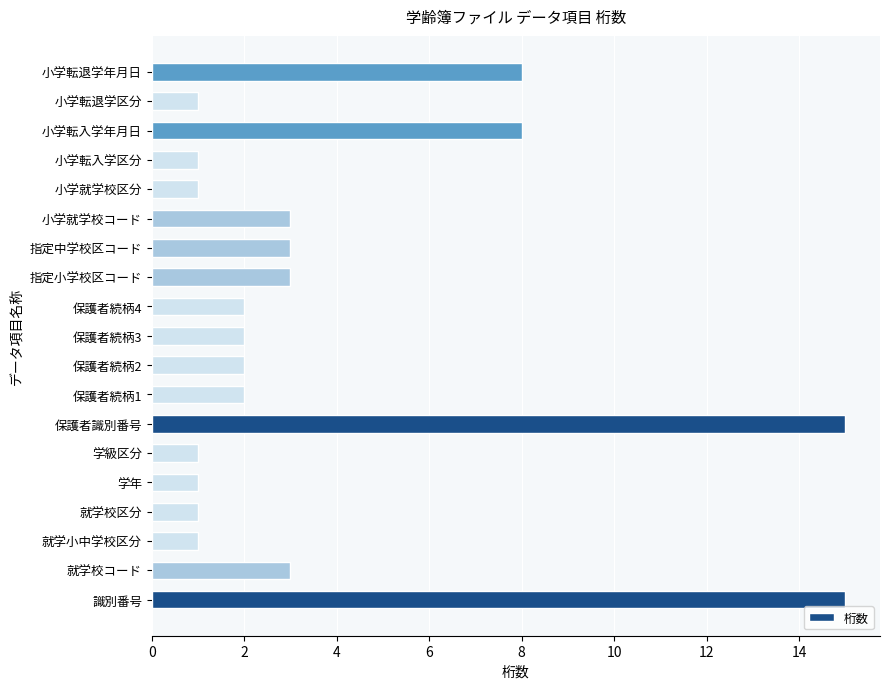

Reading bottom to top, transcribe all the data shown in this chart.

識別番号=15	就学校コード=3	就学小中学校区分=1	就学校区分=1	学年=1	学級区分=1	保護者識別番号=15	保護者続柄1=2	保護者続柄2=2	保護者続柄3=2	保護者続柄4=2	指定小学校区コード=3	指定中学校区コード=3	小学就学校コード=3	小学就学校区分=1	小学転入学区分=1	小学転入学年月日=8	小学転退学区分=1	小学転退学年月日=8